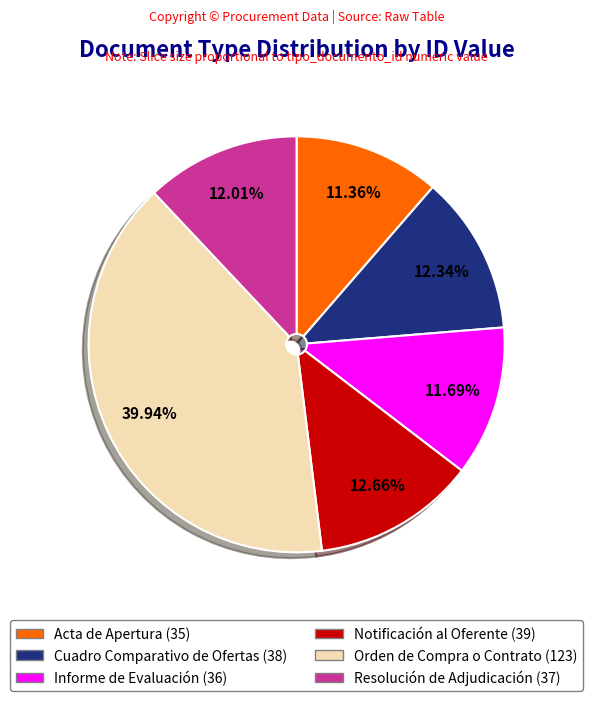

Does Cuadro Comparativo de Ofertas represent more than half of the total?

No